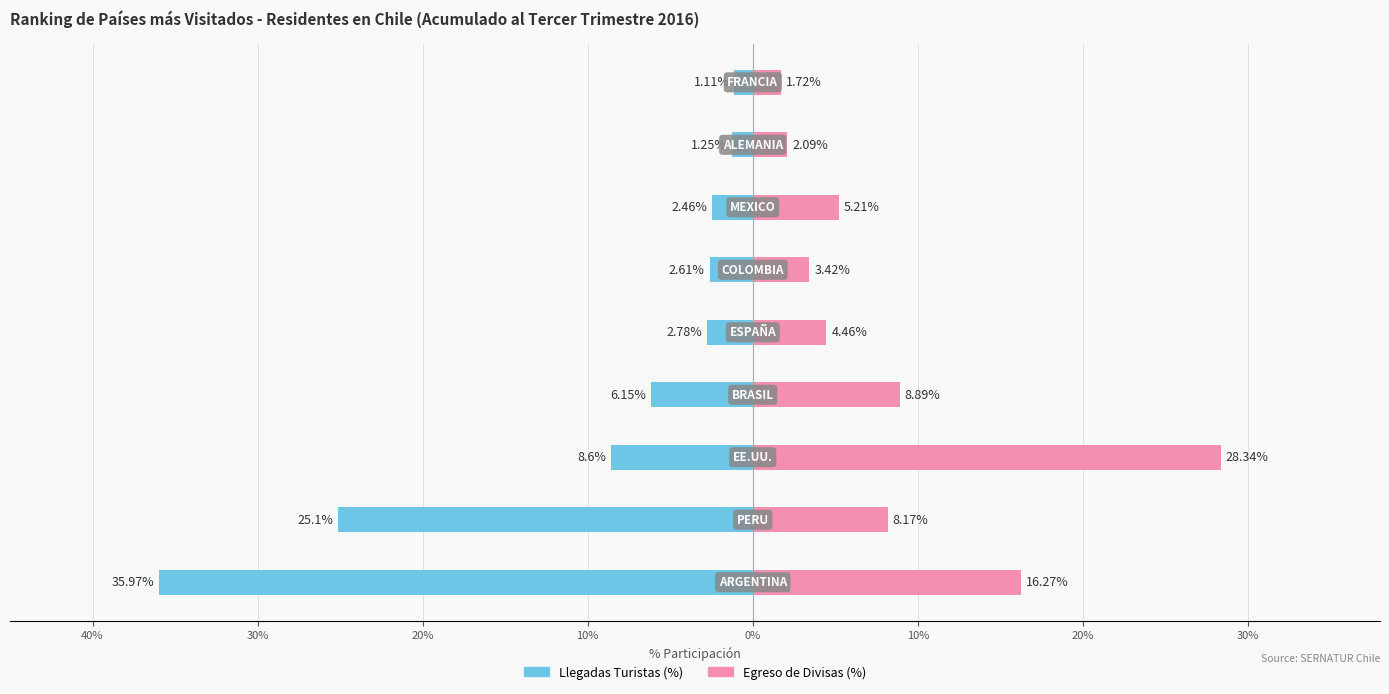

Rank the series at 20% from lowest to highest value.

Llegadas Turistas (%), Egreso de Divisas (%)